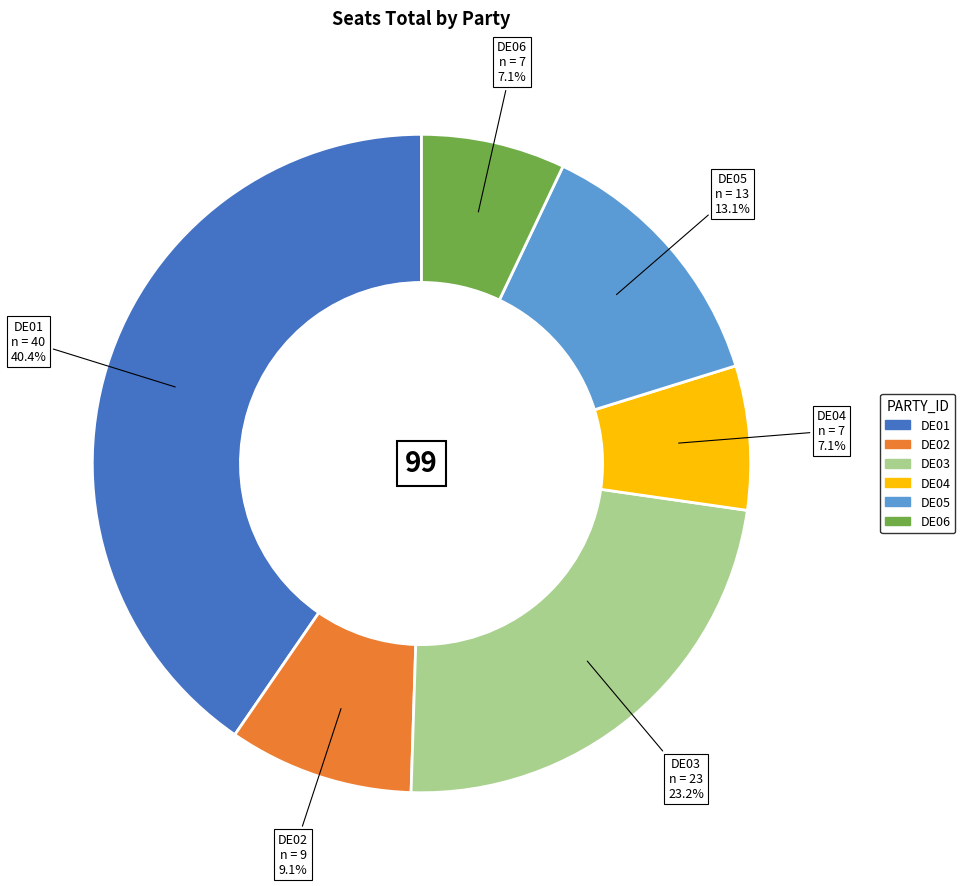

Which category has the biggest portion of the pie?

DE01